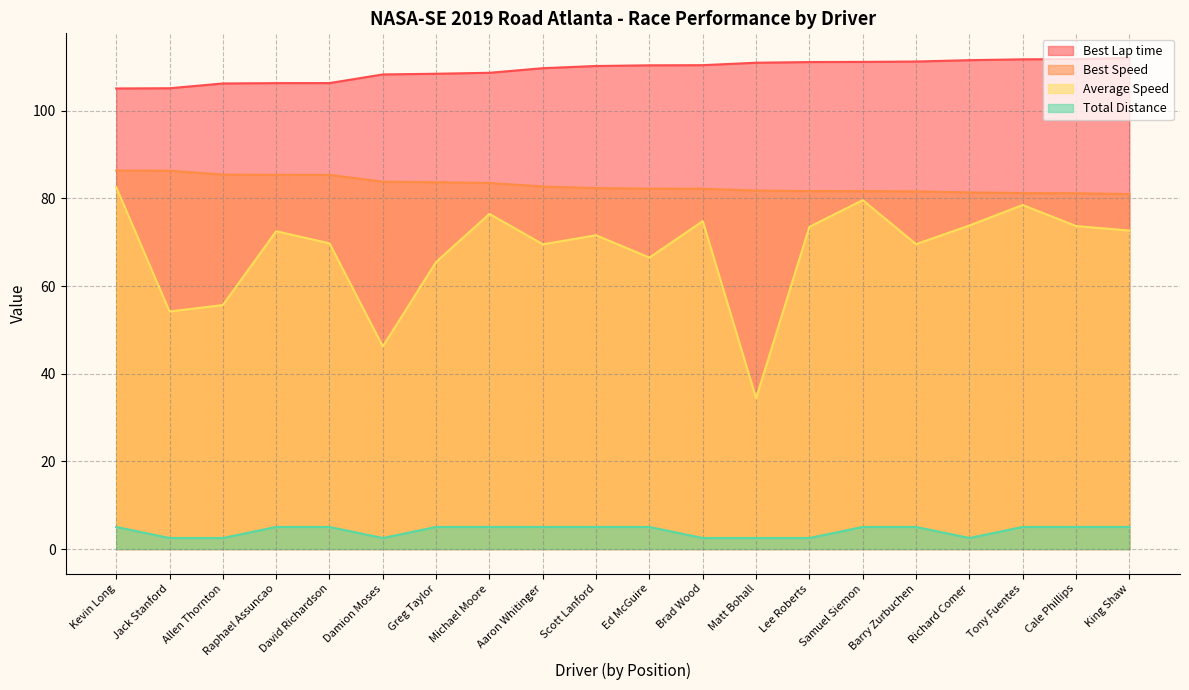

Reading left to right, transcribe all the data shown in this chart.

Best Lap time: 105.1	105.1	106.2	106.3	106.3	108.3	108.4	108.6	109.7	110.2	110.3	110.4	110.9	111.1	111.1	111.2	111.5	111.7	111.8	112.0
Best Speed: 86.3	86.3	85.4	85.4	85.3	83.8	83.7	83.5	82.7	82.3	82.2	82.2	81.8	81.7	81.6	81.6	81.3	81.2	81.2	81.0
Average Speed: 82.6	54.2	55.7	72.5	69.7	46.2	65.5	76.5	69.5	71.6	66.5	74.8	34.4	73.5	79.6	69.6	73.8	78.5	73.7	72.7
Total Distance: 5.0	2.5	2.5	5.0	5.0	2.5	5.0	5.0	5.0	5.0	5.0	2.5	2.5	2.5	5.0	5.0	2.5	5.0	5.0	5.0